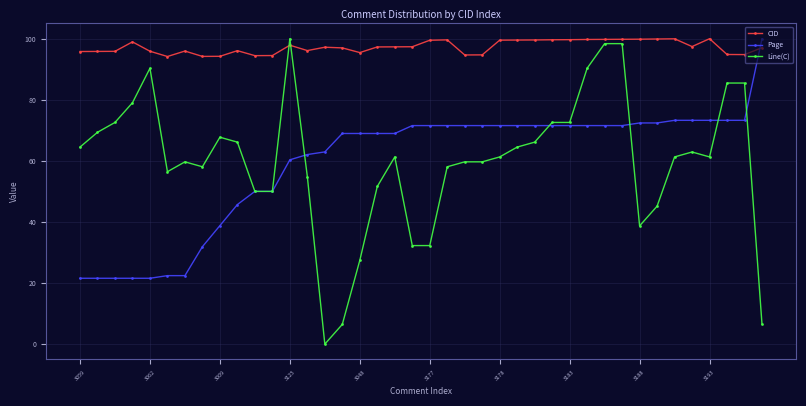

What is the value of the CID point at the 18th from the left?

97.3